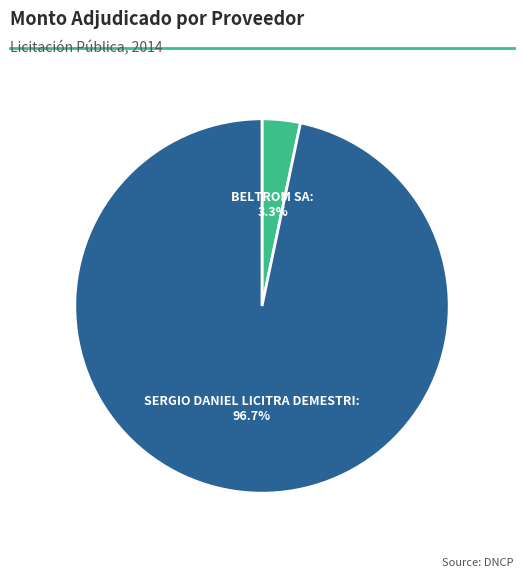

Does any single category account for the majority?

Yes